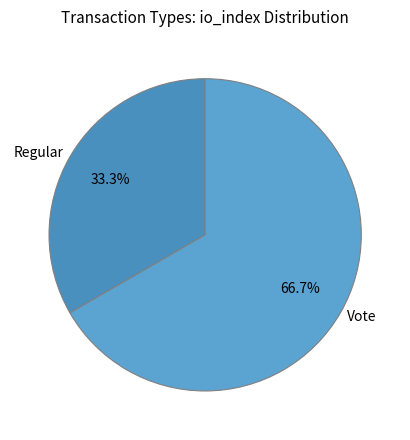

How many slices are in this pie chart?

2